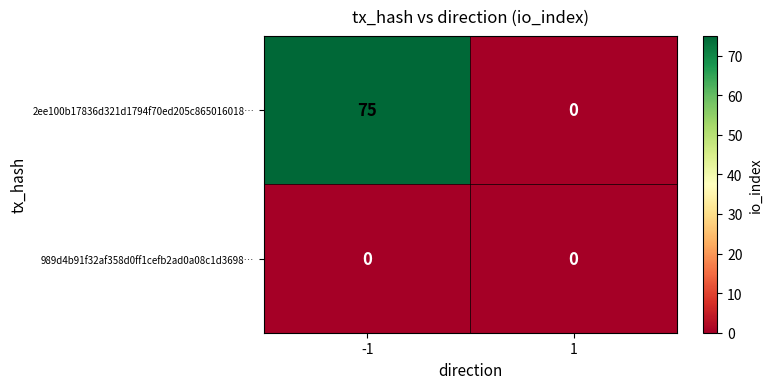

At -1, list the series in order from largest to smallest.

2ee100b17836d321d1794f70ed205c865016018…, 989d4b91f32af358d0ff1cefb2ad0a08c1d3698…